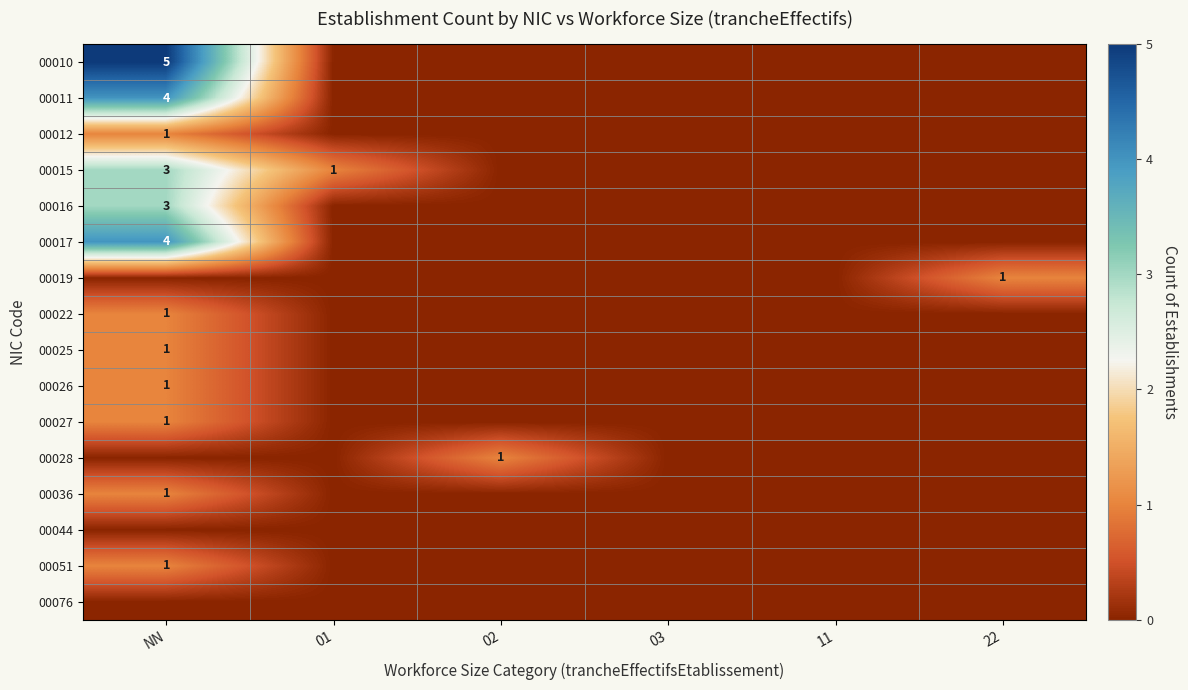

Which has a higher value, 01 or 03?

01